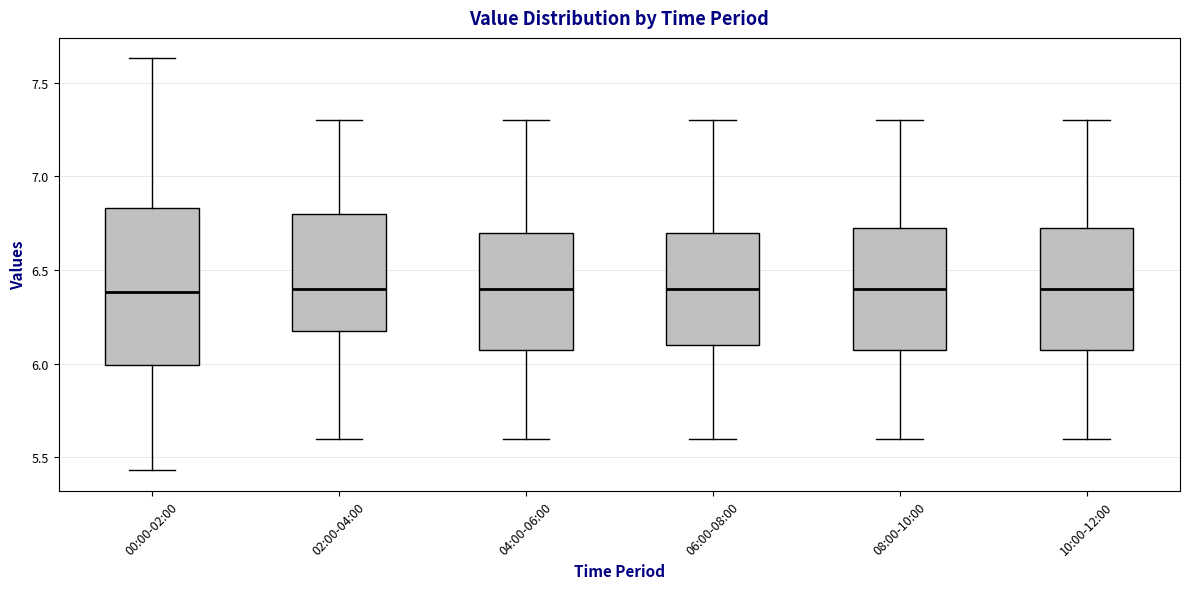

Reading left to right, transcribe this box plot: for each box, give where its median line is, the range the box spans, and where its two whiskers end, as read against the y-axis. The values are not printed on the chart, so give them approximately, as read against the axis.

00:00-02:00: median 6.40, box 6.00 to 6.85, whiskers 5.45 to 7.65
02:00-04:00: median 6.40, box 6.20 to 6.80, whiskers 5.60 to 7.30
04:00-06:00: median 6.40, box 6.10 to 6.70, whiskers 5.60 to 7.30
06:00-08:00: median 6.40, box 6.10 to 6.70, whiskers 5.60 to 7.30
08:00-10:00: median 6.40, box 6.10 to 6.75, whiskers 5.60 to 7.30
10:00-12:00: median 6.40, box 6.10 to 6.75, whiskers 5.60 to 7.30